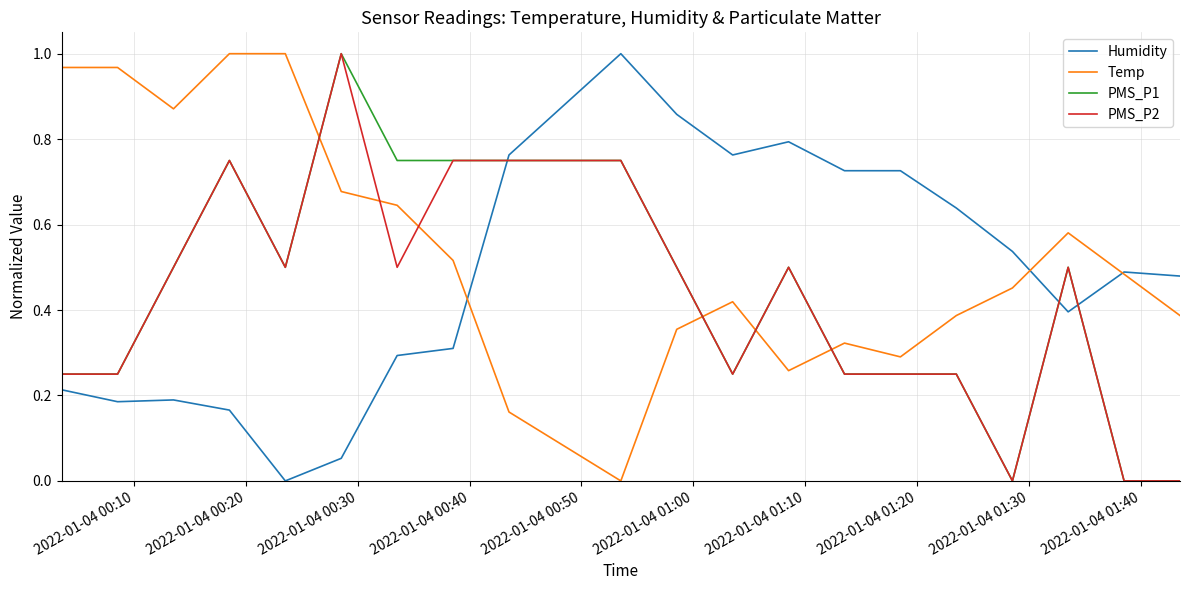

Which series has the largest total across all categories?

Temp